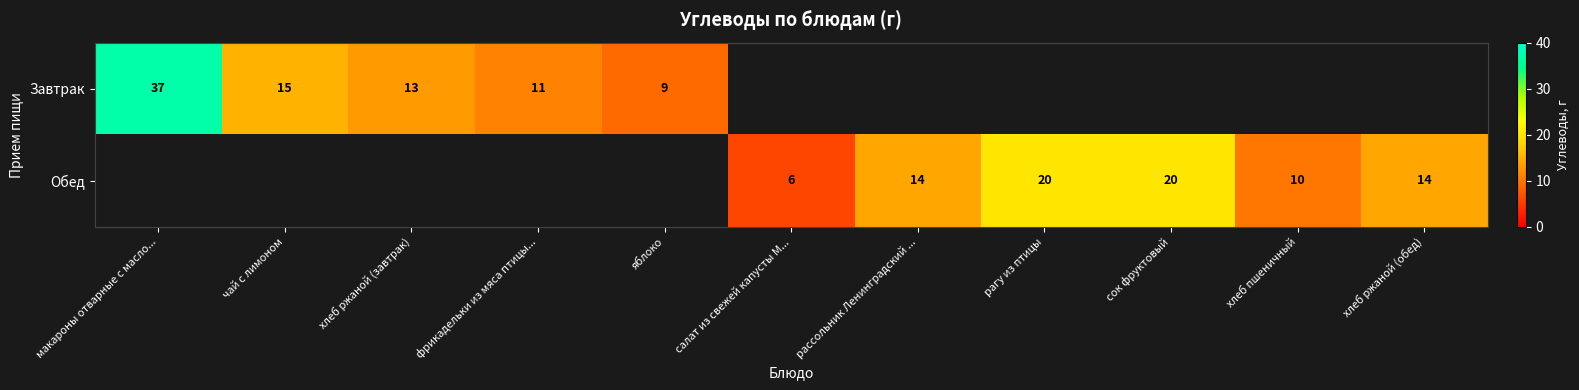

Is the value of Обед at сок фруктовый greater than the value of Завтрак at макароны отварные с масло...?

No